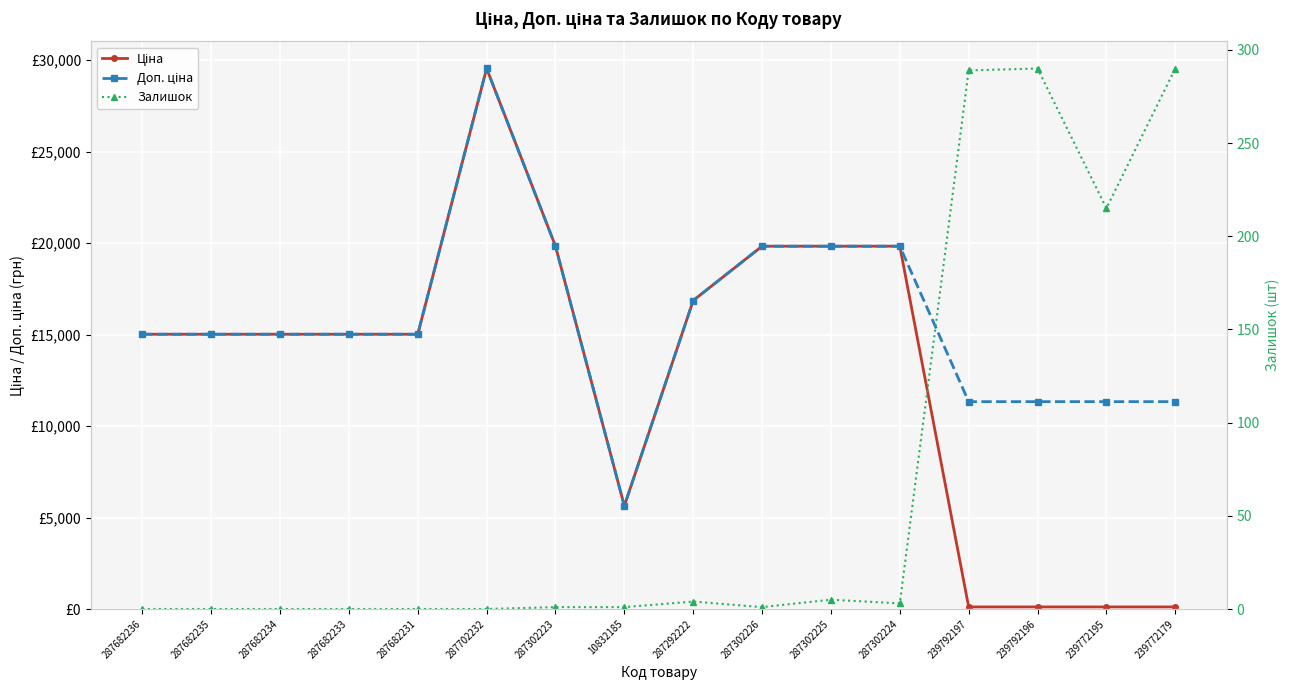

How many lines are shown in the chart?

3